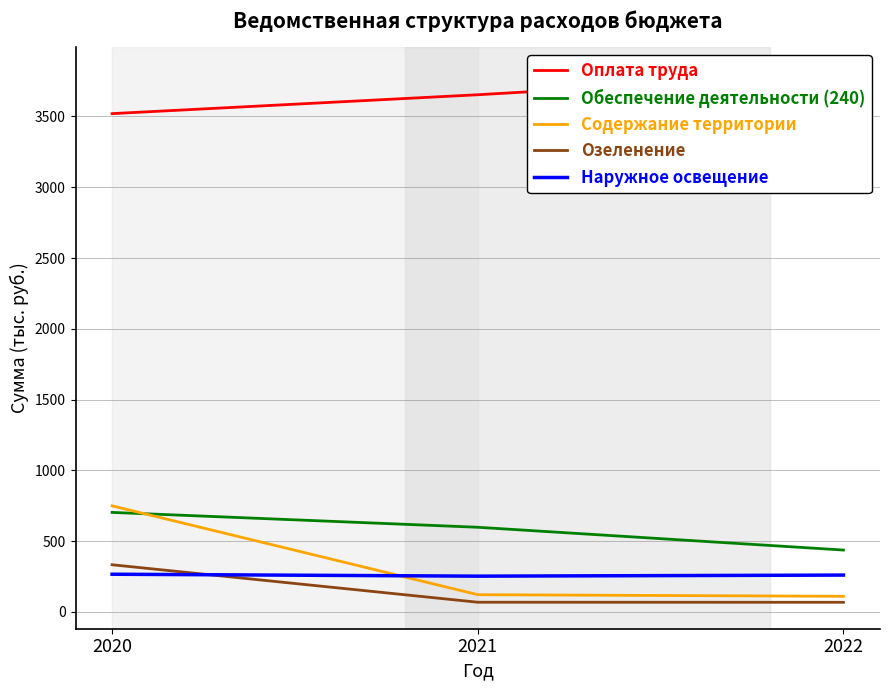

At how many categories does at least one series exceed 3140?

3